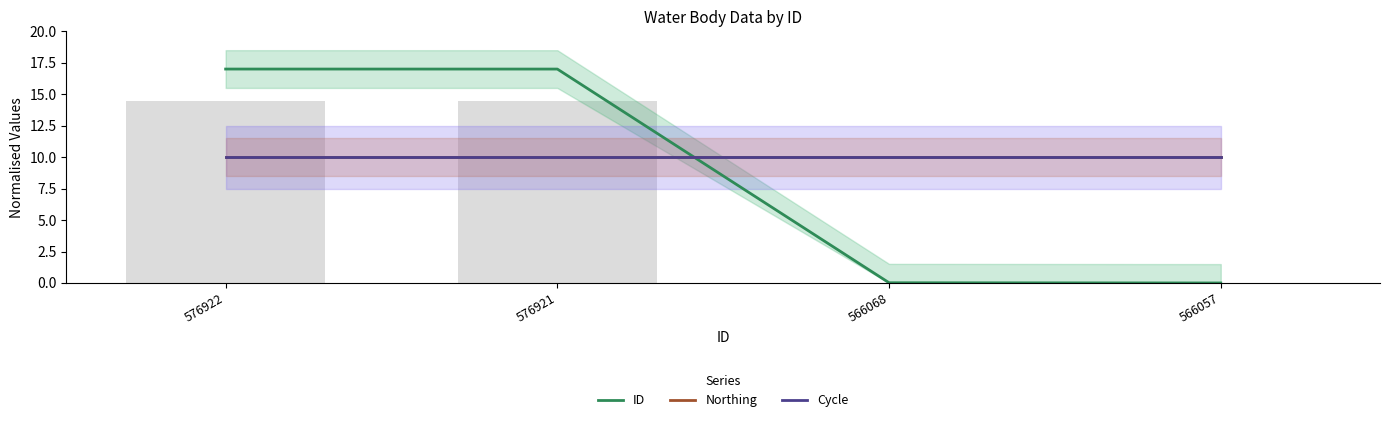

What is the minimum value for Cycle?

10.0